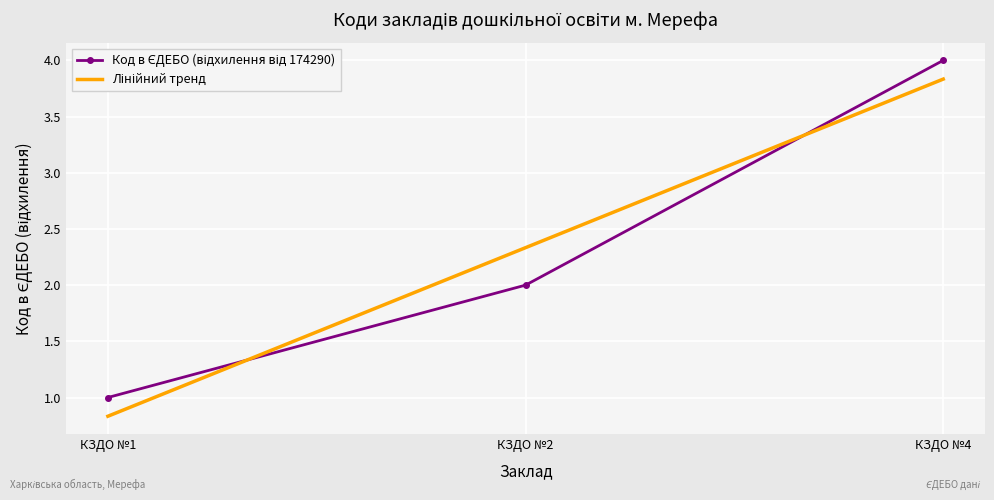

Is this an area chart (filled region under the line)?

No